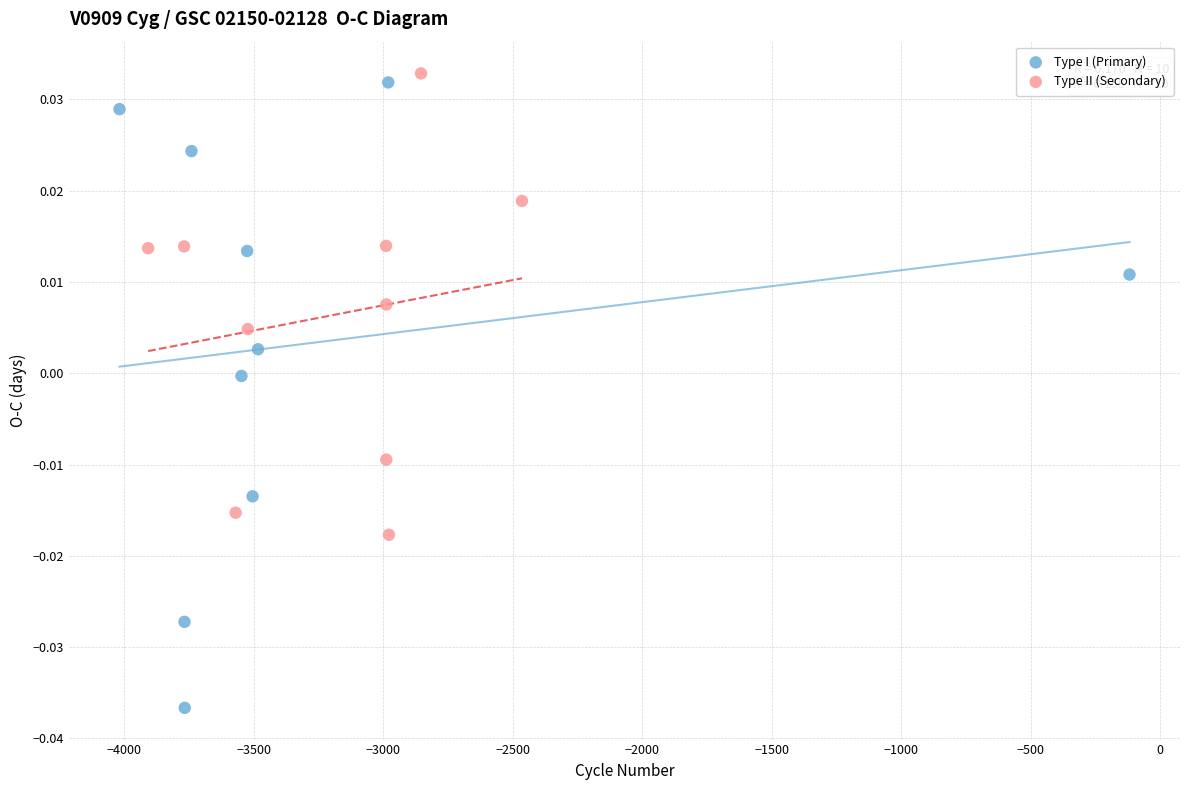

Which series contains the lowest Y value?

Type I (Primary)